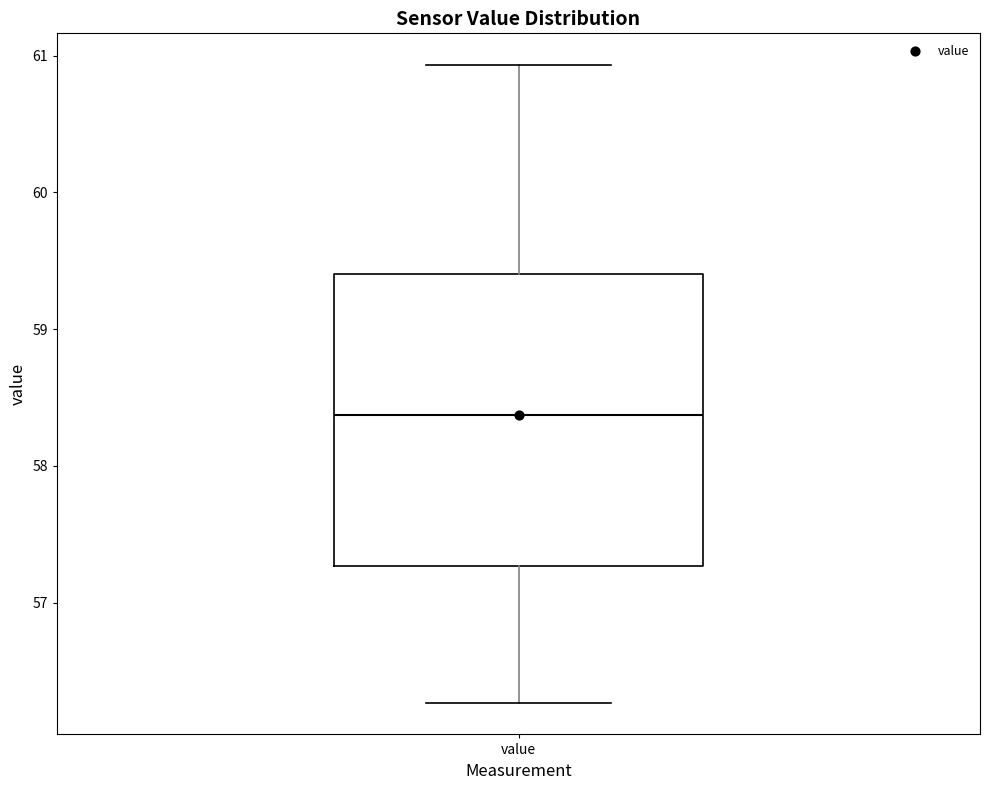

Where does the lower whisker of the box for value end on the y-axis? The values are not printed on the chart, so give them approximately, as read against the axis.

56.3